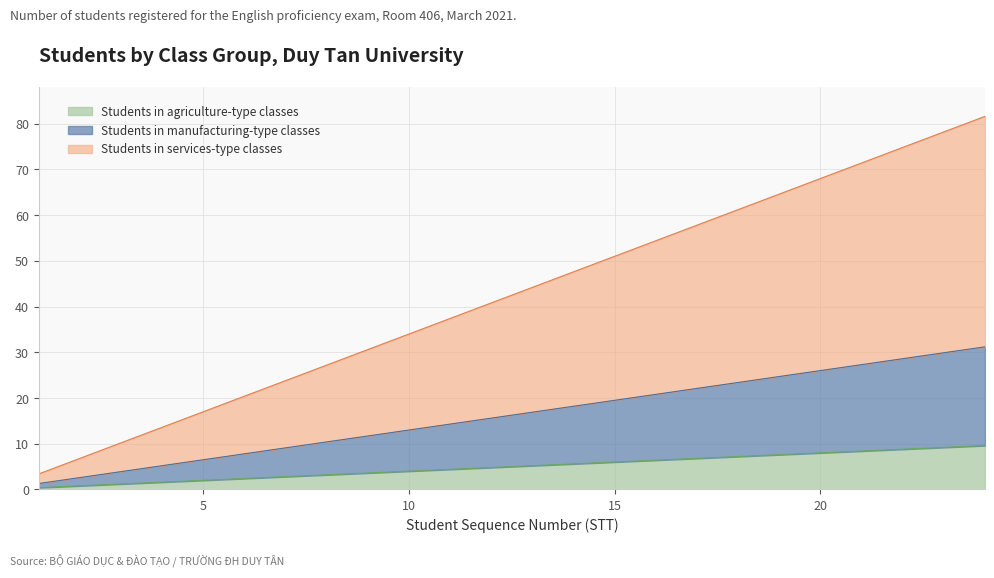

What is the maximum value for Students in agriculture-type classes?

9.6